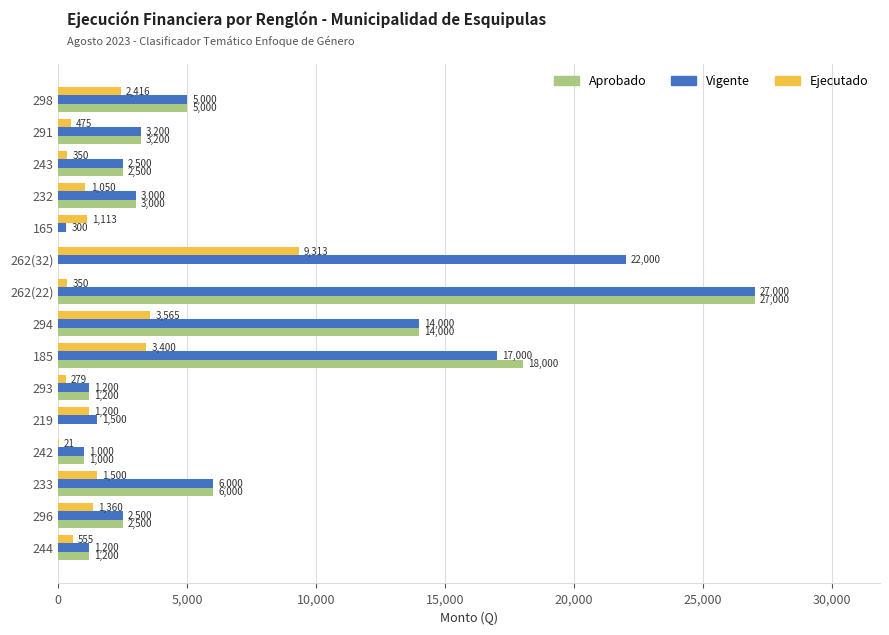

At which category is the sum across all series the highest?

262(22)